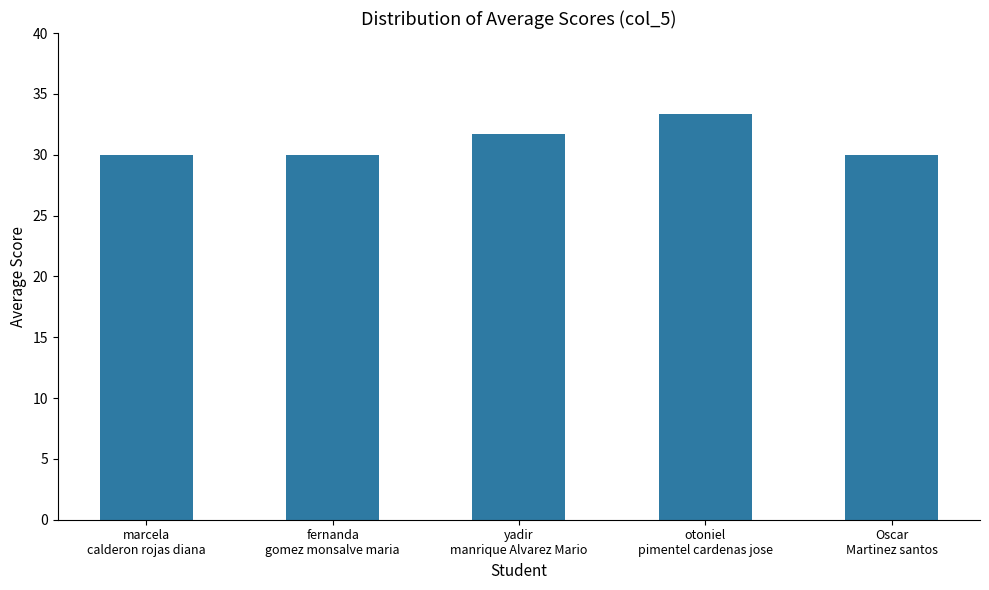

What is the smallest value displayed?

30.0